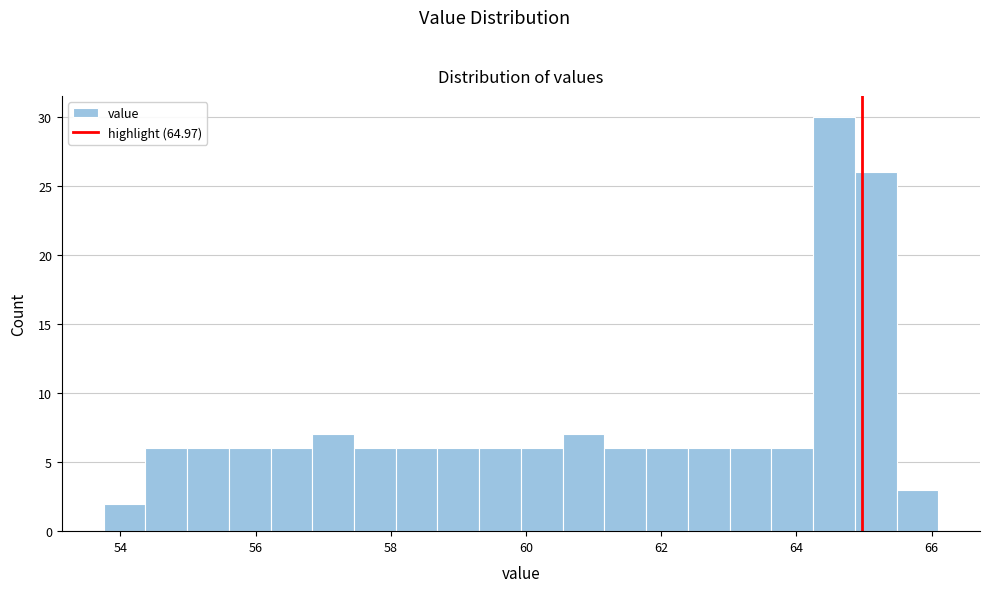

Read against the x-axis, roughly where is the centre of the tallest bar?

64.6